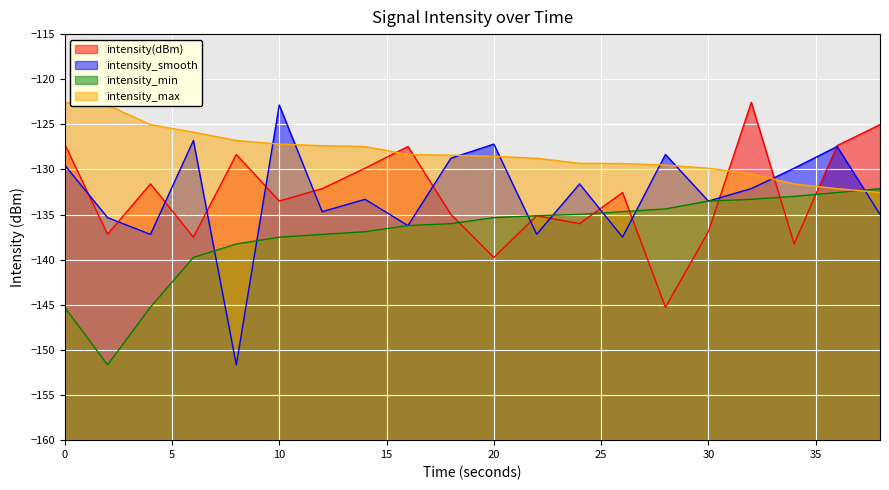

What is the difference between the highest and lowest values at 20?

12.6